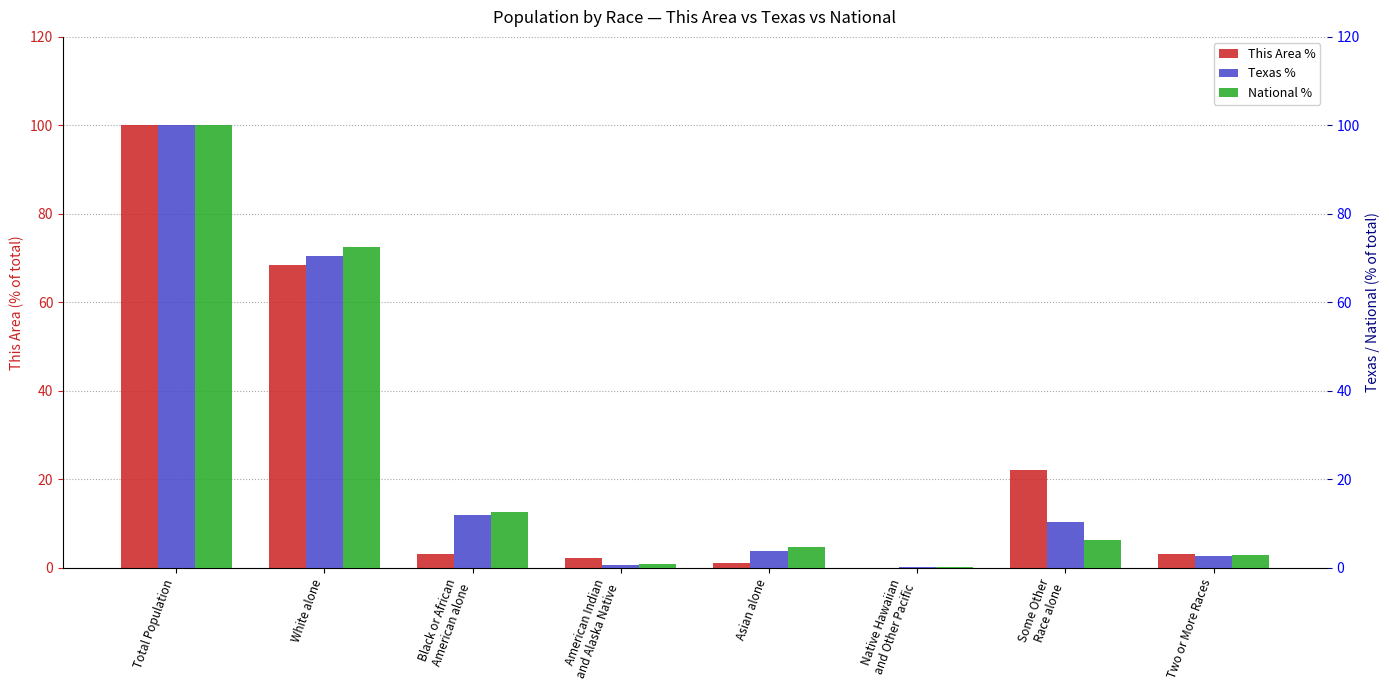

What value does the National % series have at Total Population?

100.0